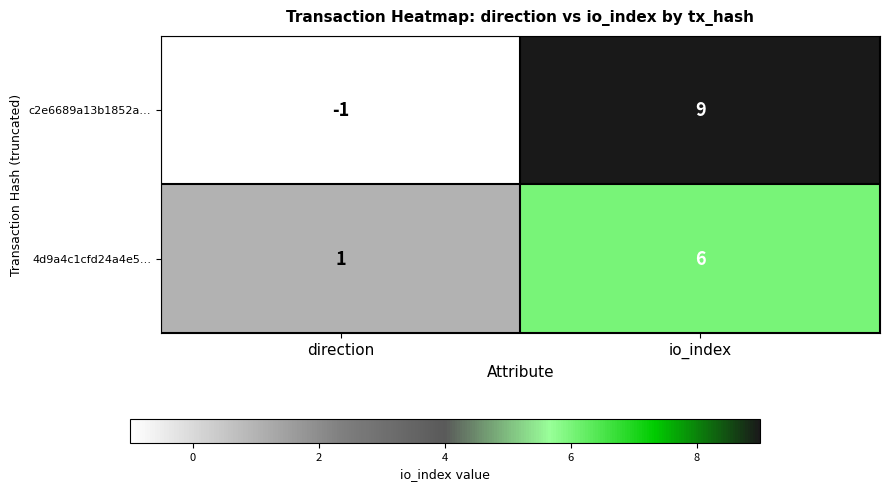

At which category is the sum across all series the highest?

io_index